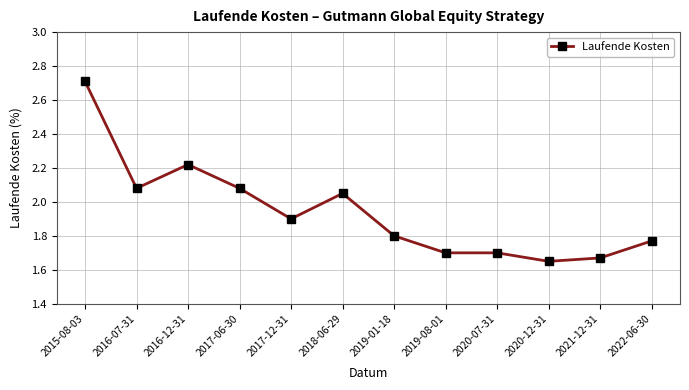

Which has a higher value, 2016-07-31 or 2022-06-30?

2016-07-31